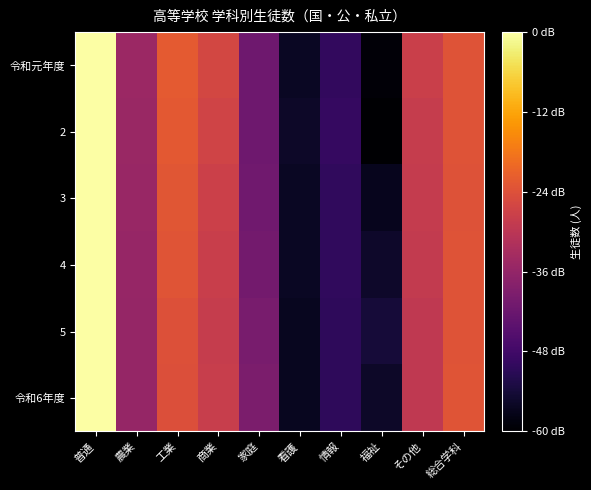

Reading left to right, list all the values displayed in this chart.

令和元年度: 普通=5.4	農業=3.4	工業=4.1	商業=3.9	家庭=3.0	看護=2.1	情報=2.4	福祉=1.9	その他=3.8	総合学科=4.0
2: 普通=5.4	農業=3.3	工業=4.1	商業=3.8	家庭=3.0	看護=2.1	情報=2.5	福祉=1.8	その他=3.7	総合学科=4.0
3: 普通=5.4	農業=3.3	工業=4.1	商業=3.8	家庭=3.0	看護=2.1	情報=2.4	福祉=2.0	その他=3.7	総合学科=4.0
4: 普通=5.4	農業=3.3	工業=4.0	商業=3.8	家庭=3.0	看護=2.1	情報=2.4	福祉=2.1	その他=3.7	総合学科=4.0
5: 普通=5.4	農業=3.3	工業=4.0	商業=3.7	家庭=3.0	看護=2.1	情報=2.4	福祉=2.2	その他=3.7	総合学科=4.0
令和6年度: 普通=5.4	農業=3.3	工業=4.0	商業=3.8	家庭=3.1	看護=2.1	情報=2.4	福祉=2.1	その他=3.7	総合学科=4.0